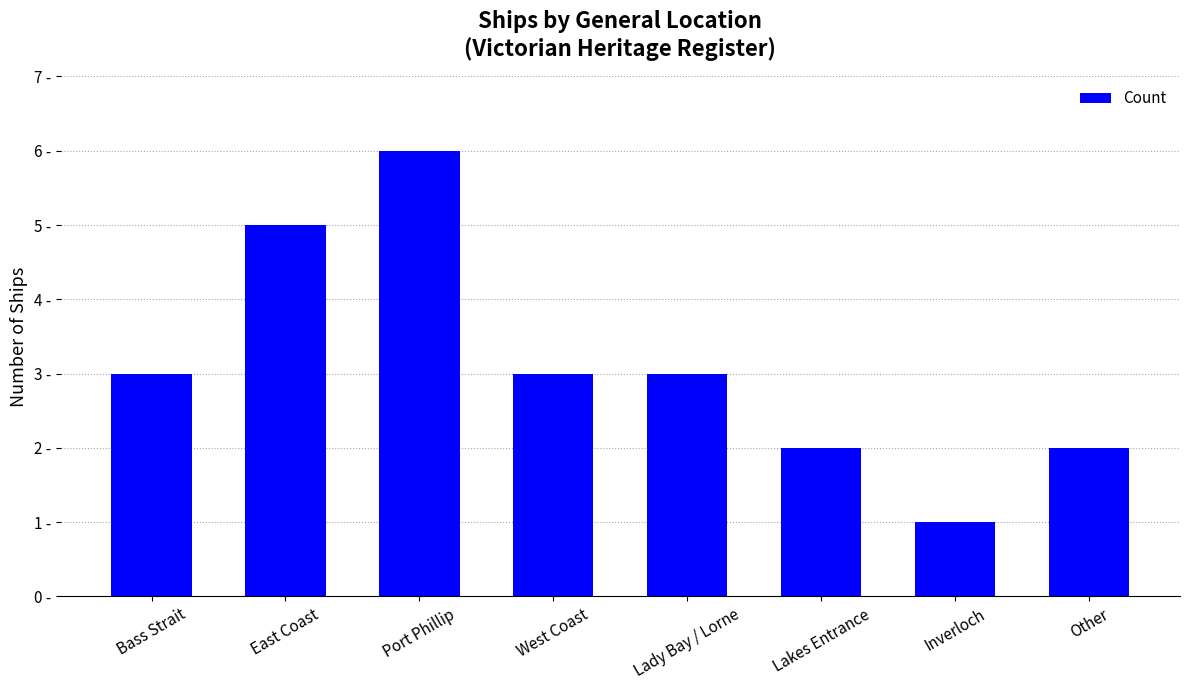

At which category does the chart reach its minimum across all series?

Inverloch